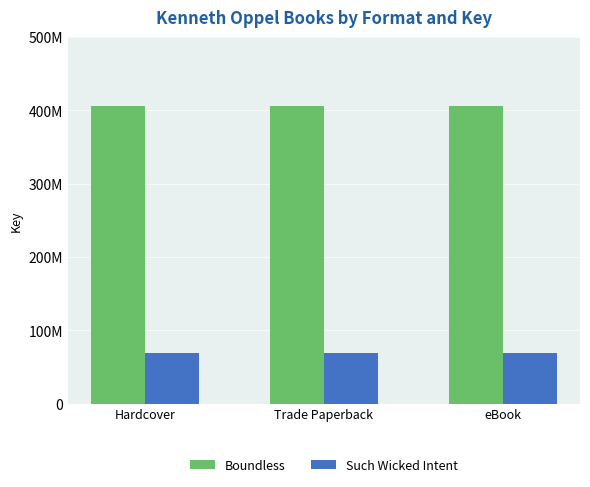

List the series in order of their overall mean, lowest first.

Such Wicked Intent, Boundless